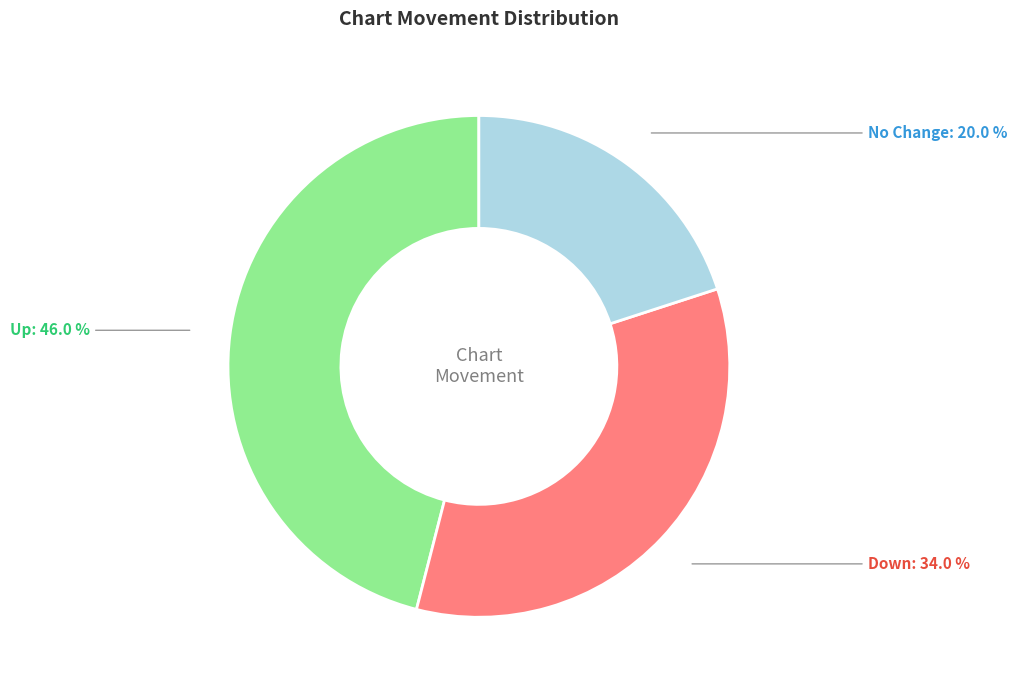

How much of the chart is everything except Down?

66.0%